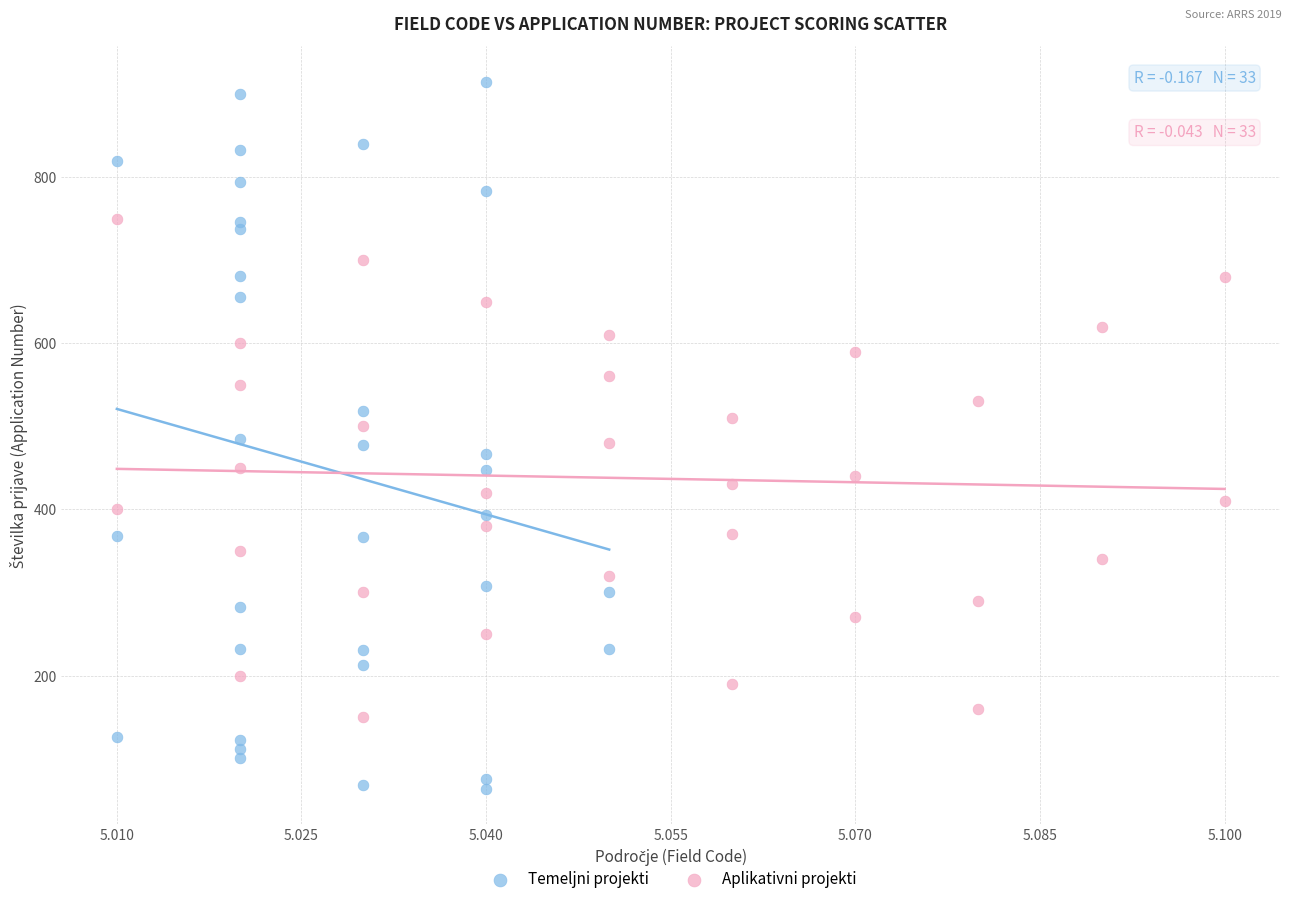

What are all the series names shown in the legend?

Temeljni projekti, Aplikativni projekti